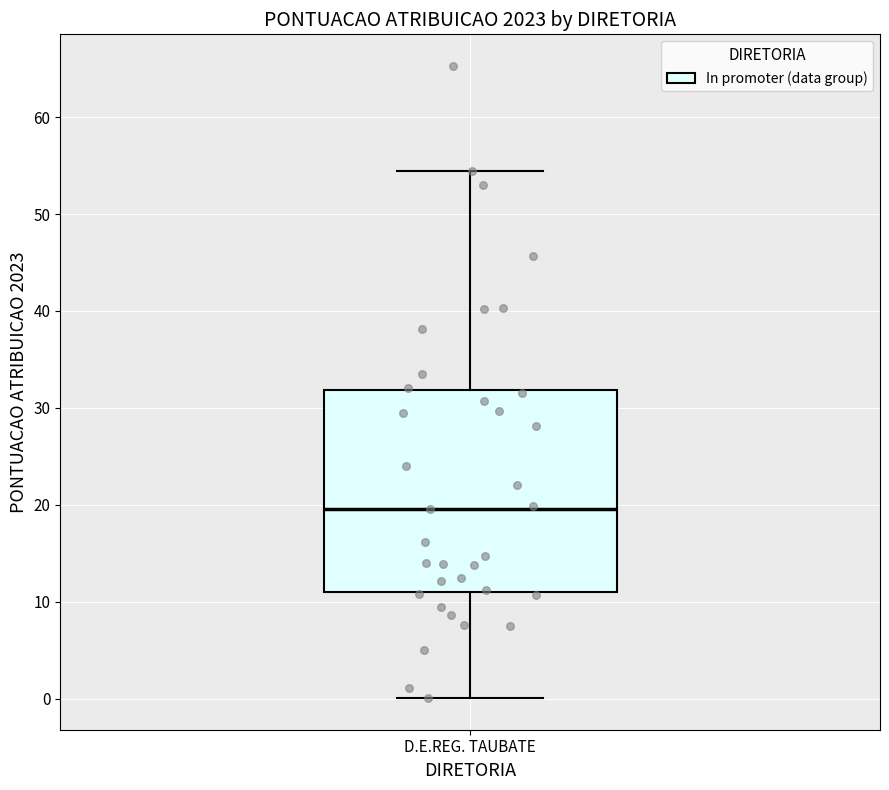

Read this box plot against the y-axis: the position of the median line, the range covered by the box, and the ends of both whiskers. The values are not printed on the chart, so give them approximately, as read against the axis.

median 20, box 11 to 32, whiskers 0 to 54